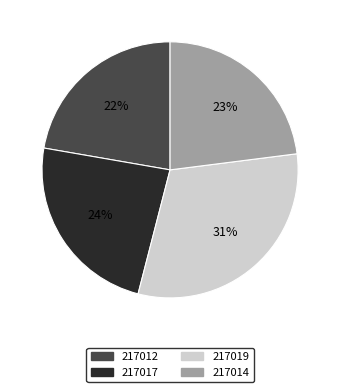

To the nearest percent, what is the combined percentage of 217012 and 217019?

53%